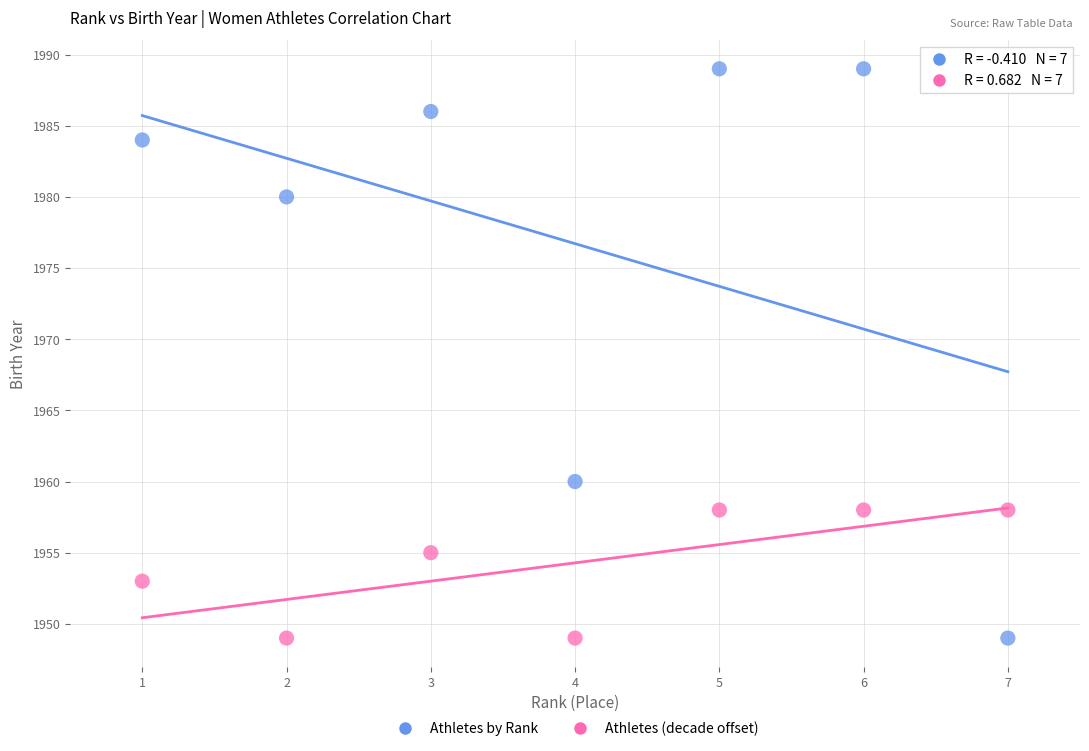

Which series has the widest spread of Y values?

Athletes by Rank